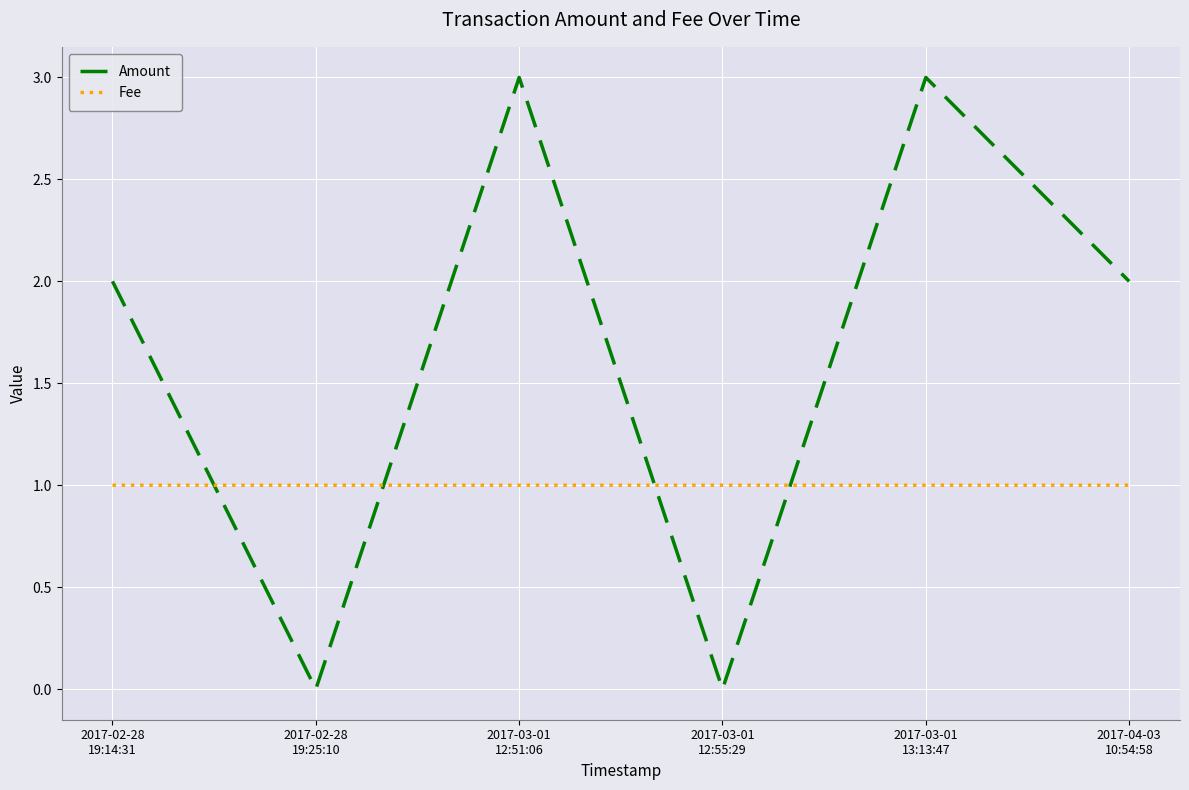

What is the lowest value of the Fee series?

1.0